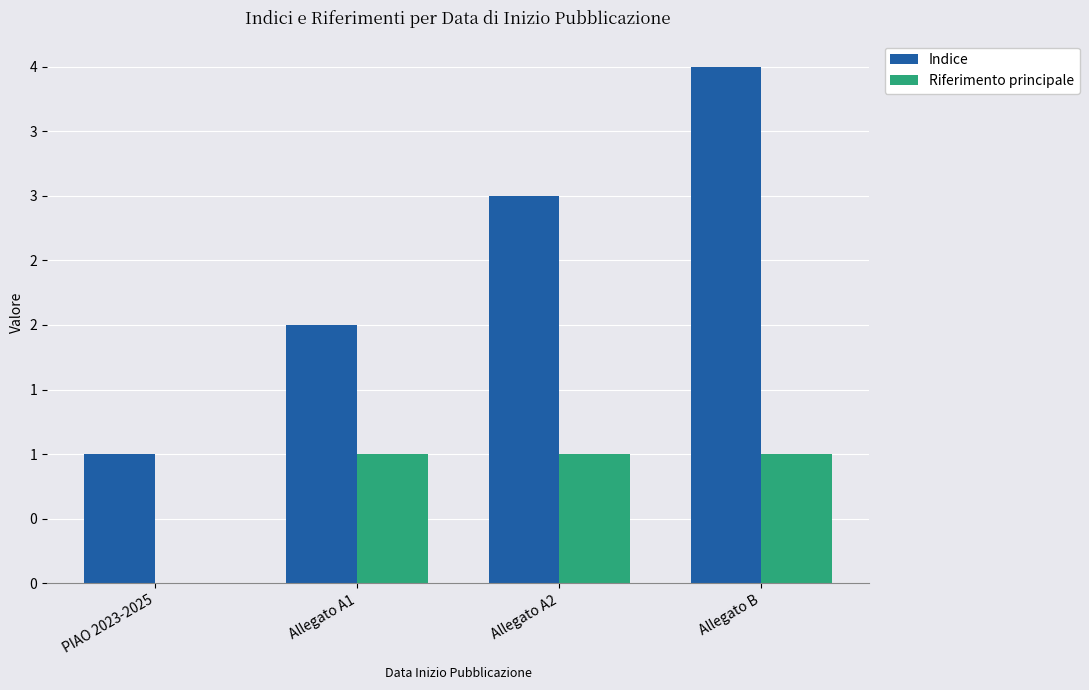

Reading left to right, list all the values displayed in this chart.

Indice: 1	2	3	4
Riferimento principale: 0	1	1	1